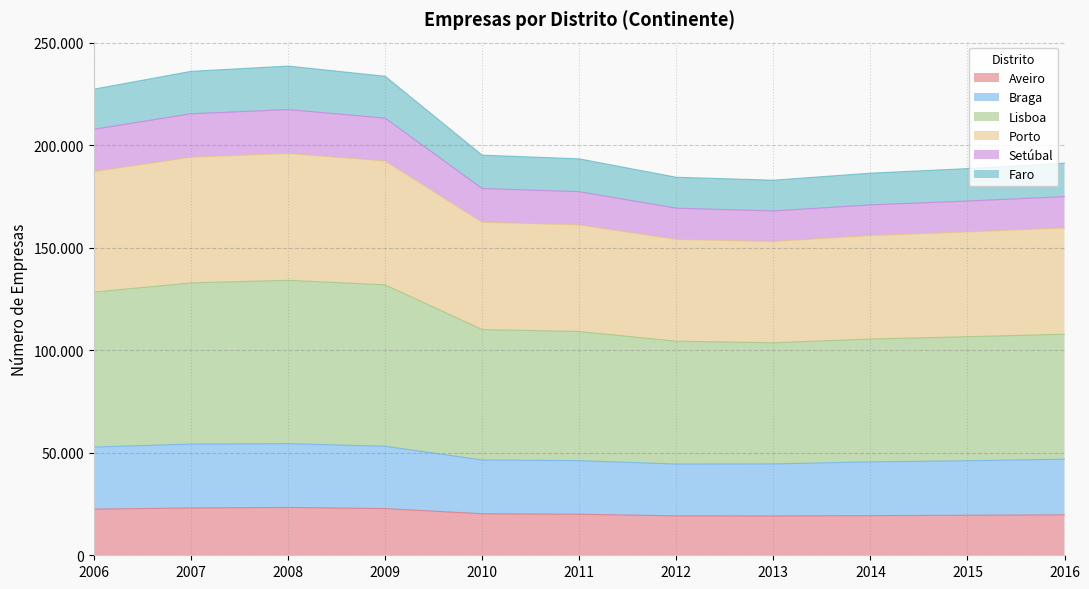

How many interior local valleys does the Faro series have?

1